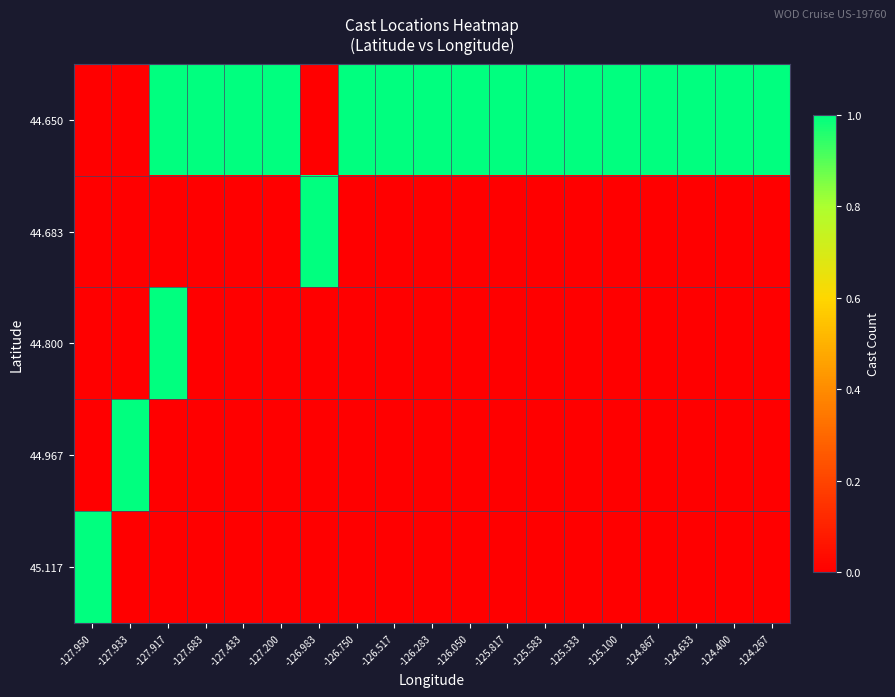

How many categories are shown in the chart?

19